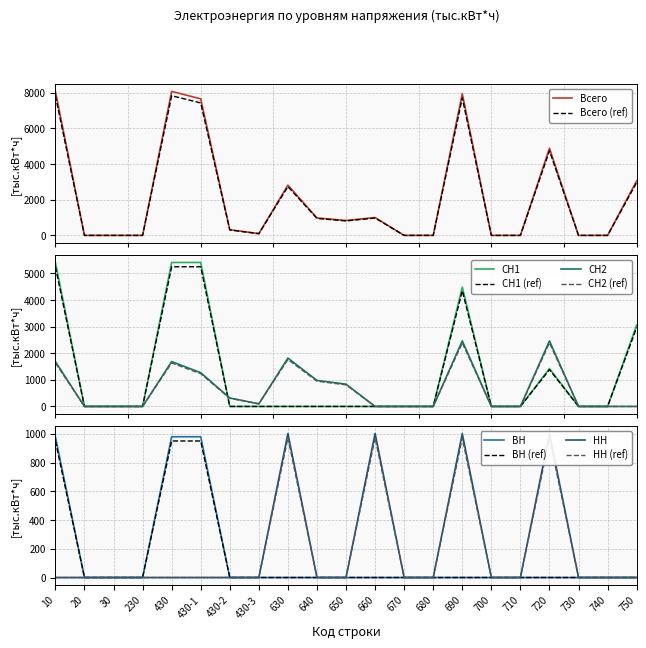

What is the average value of the СН1 series?

1200.3